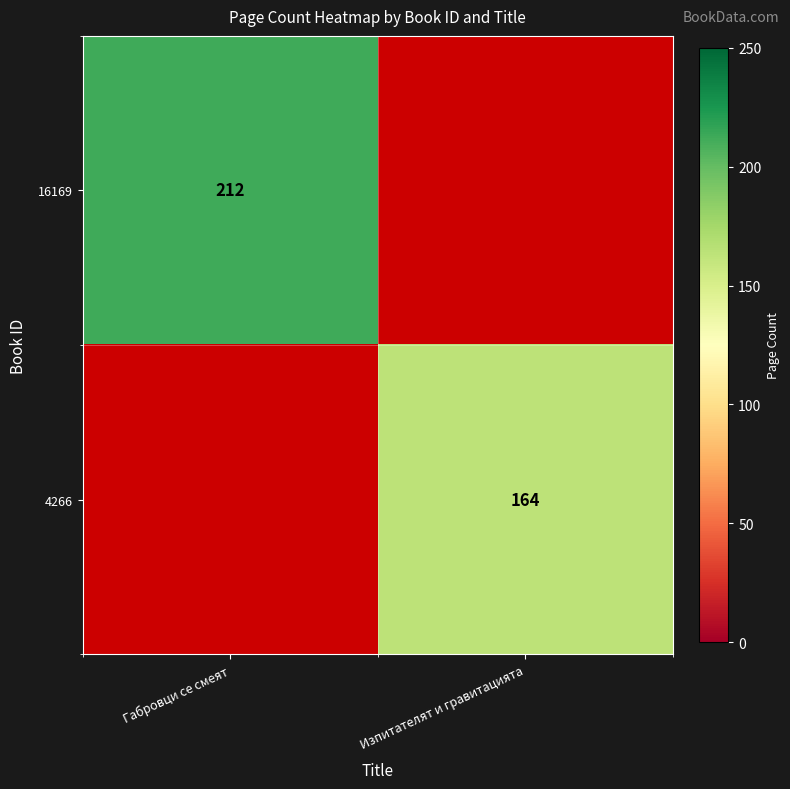

The value of 16169 at Габровци се смеят is 296. True or false?

False